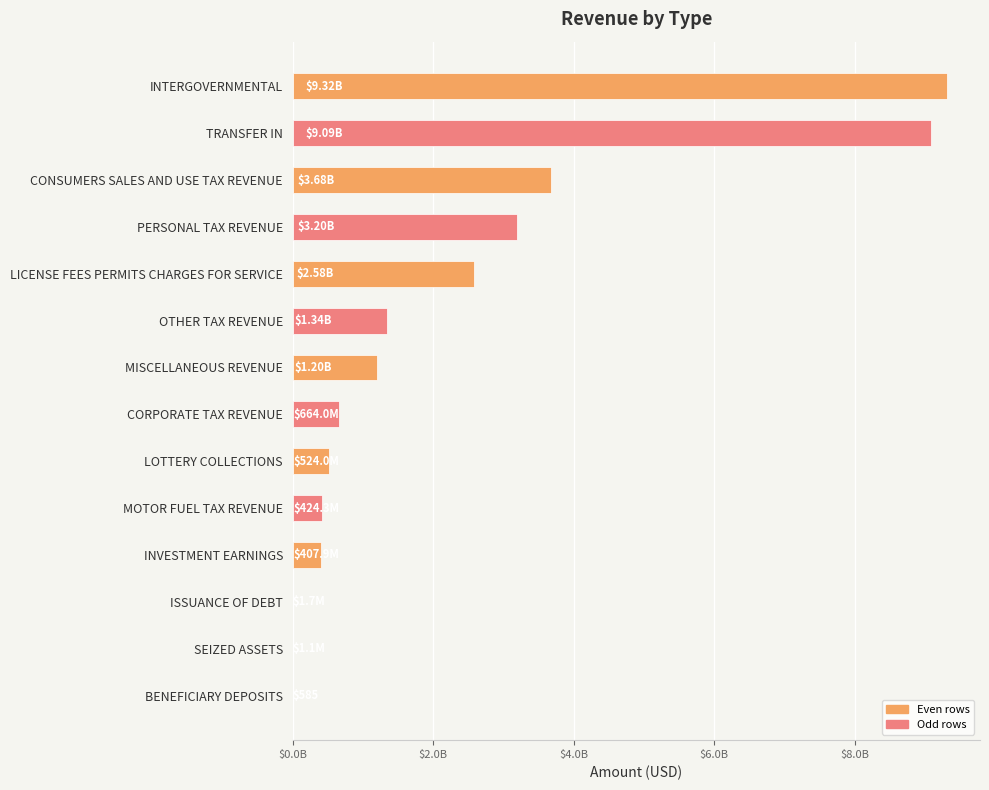

Where is the data nearest to the value 4659577333?

CONSUMERS SALES AND USE TAX REVENUE